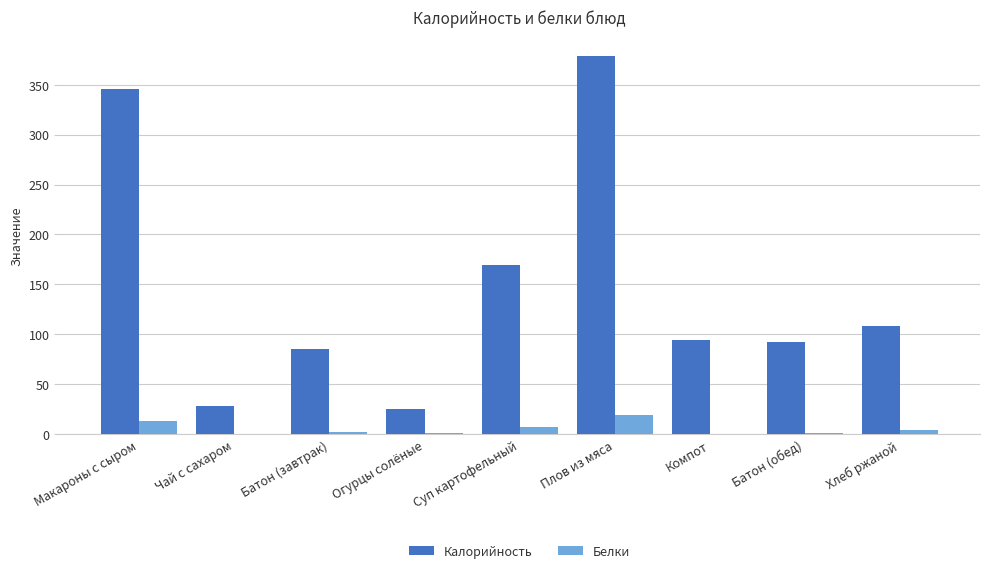

How many groups of bars are there?

9